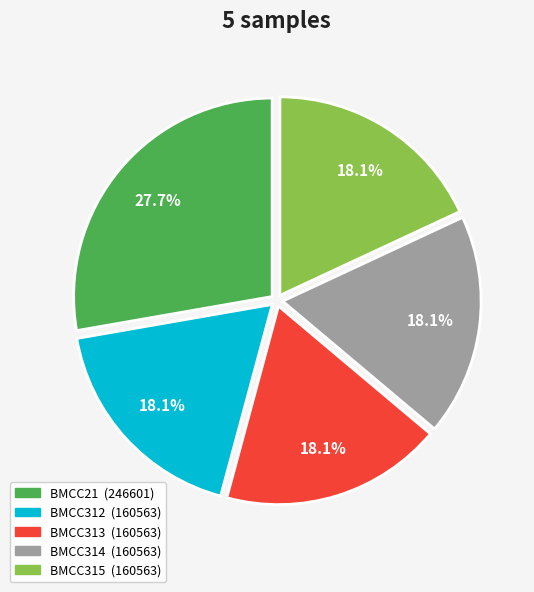

Is there any slice that represents more than half of the pie?

No